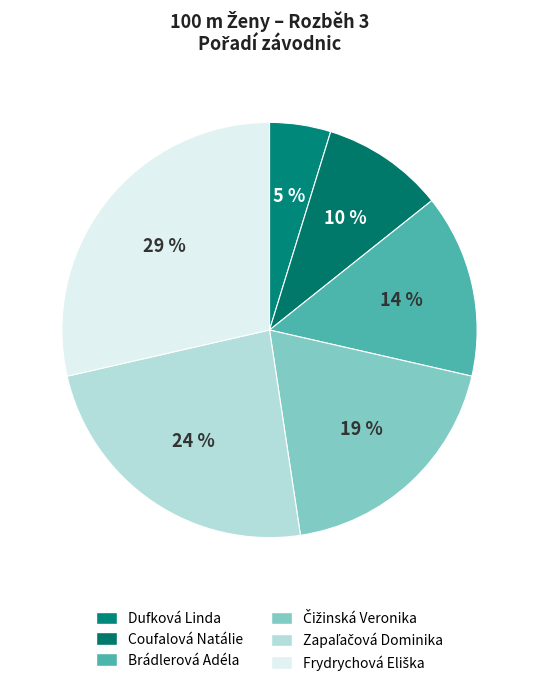

Is there a majority slice in this chart?

No